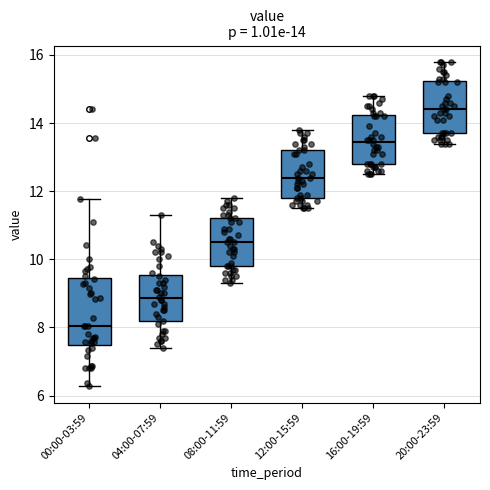

Which box is the tallest, from its lower edge to its upper edge?

00:00-03:59